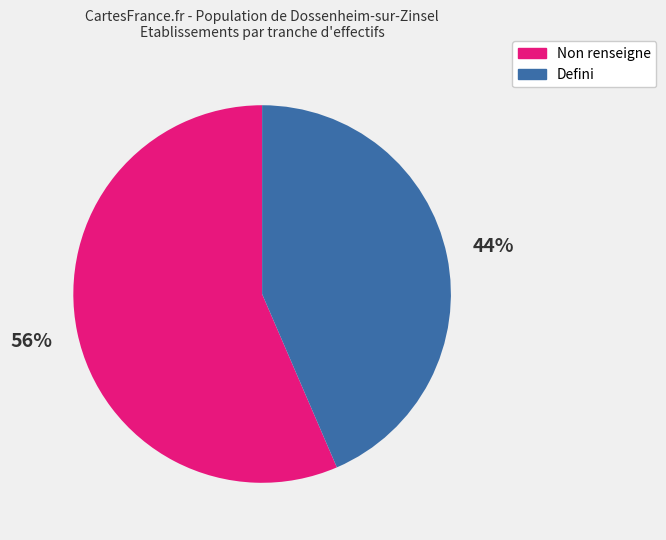

To the nearest percent, what is the average slice percentage?

50%